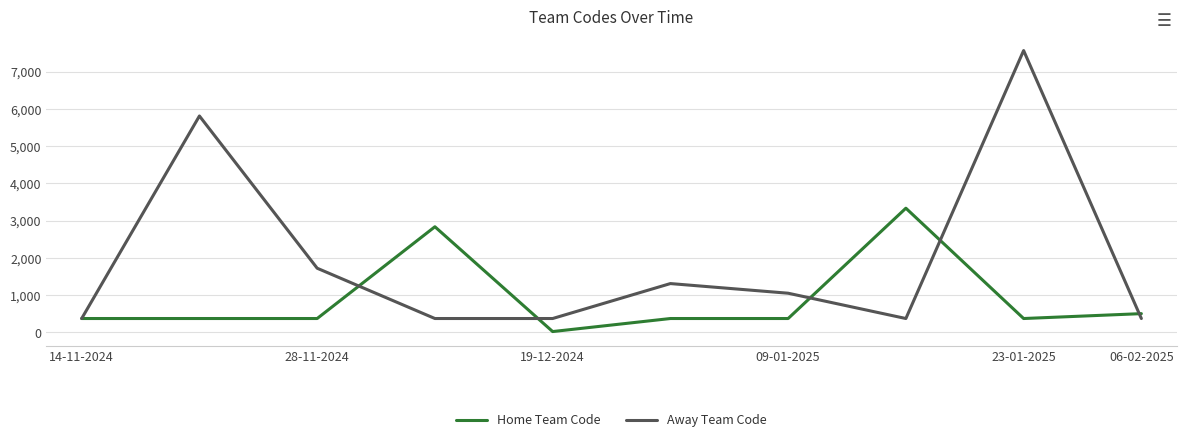

List the series in order of their peak value, highest first.

Away Team Code, Home Team Code